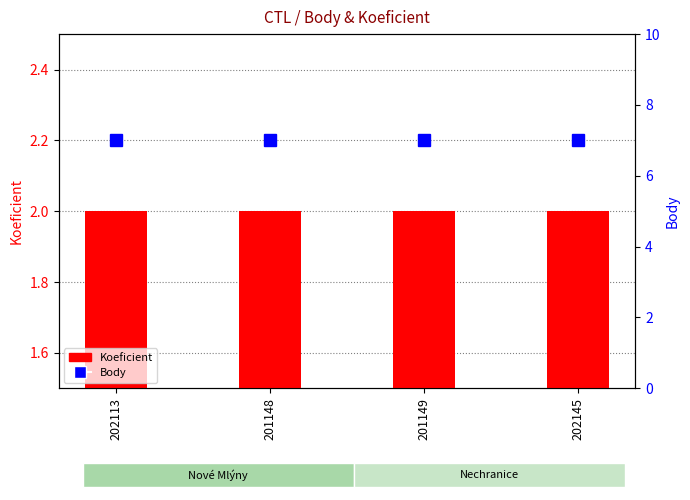

What are all the series names shown in the legend?

Koeficient, Body